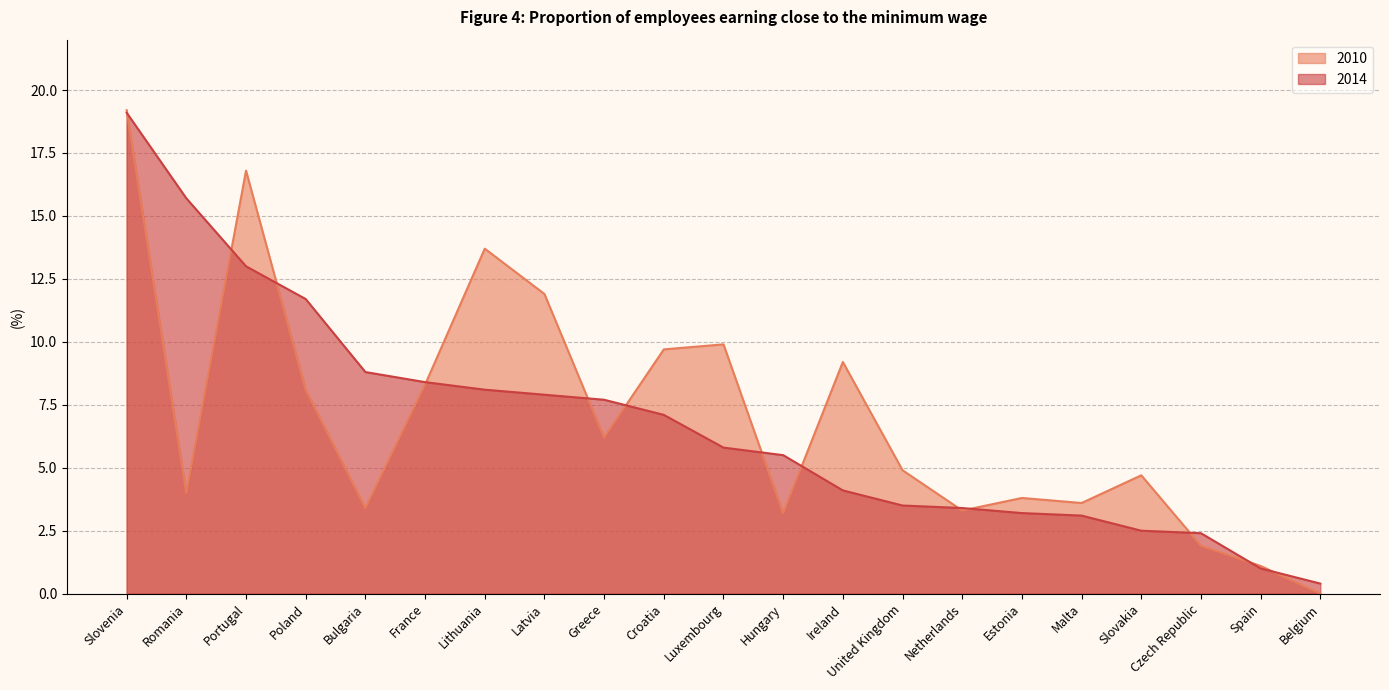

What is the approximate value of 2014 at Belgium?

0.4